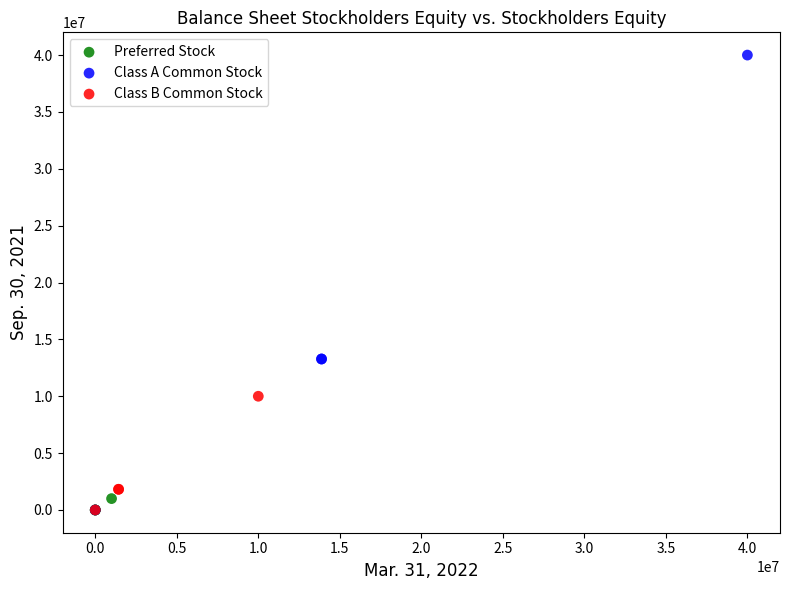

Which series reaches the maximum Y coordinate?

Class A Common Stock